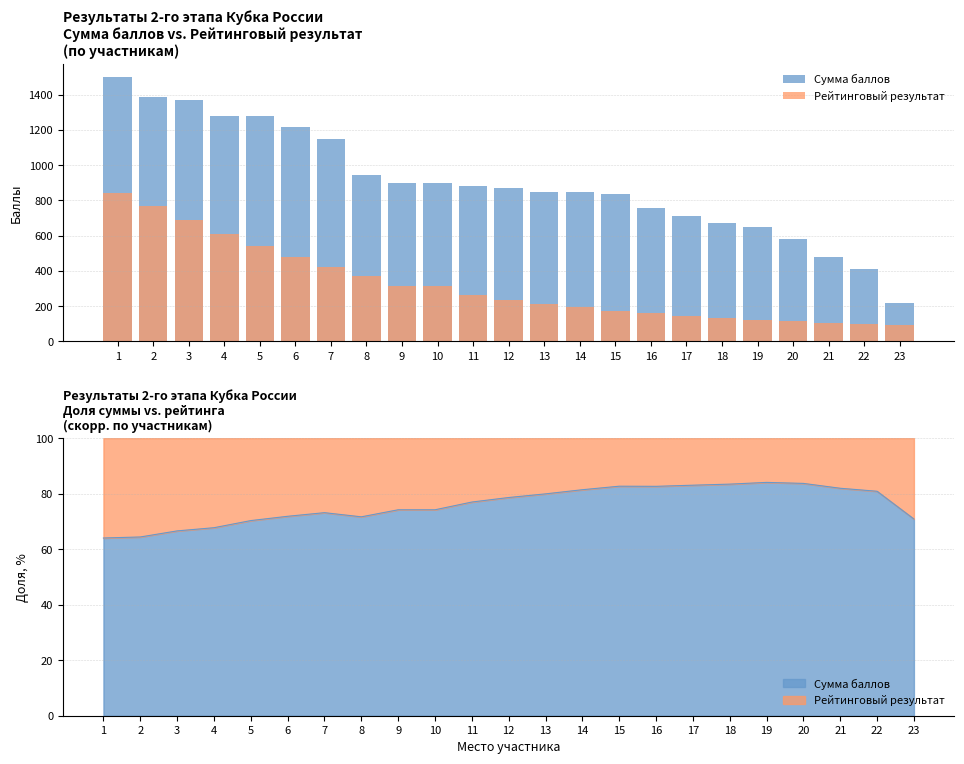

List the labels in order of Сумма баллов value, largest first.

1, 2, 3, 4, 5, 6, 7, 8, 9, 10, 11, 12, 13, 14, 15, 16, 17, 18, 19, 20, 21, 22, 23